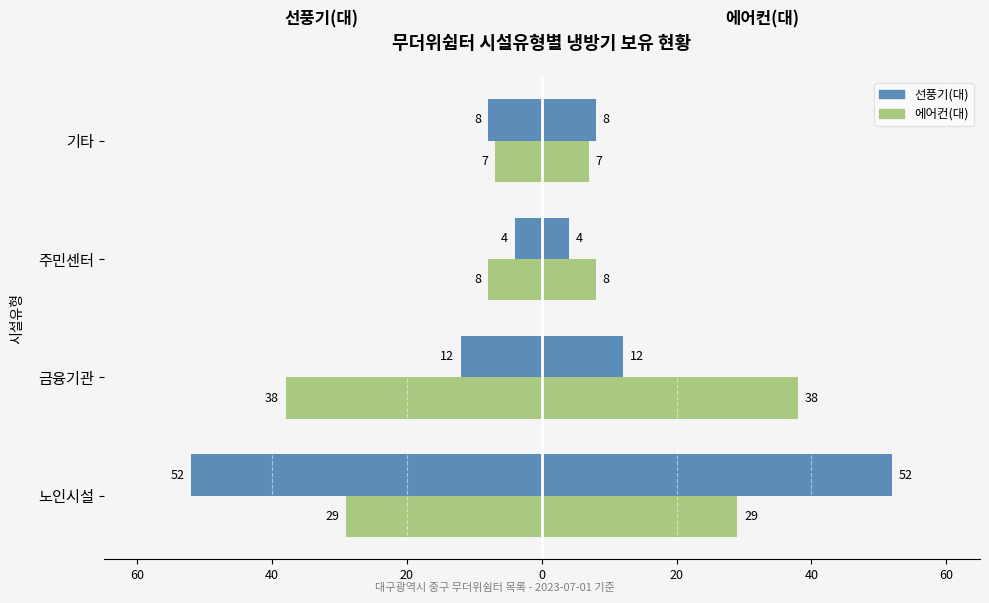

Which series has the widest spread of values?

선풍기(대)